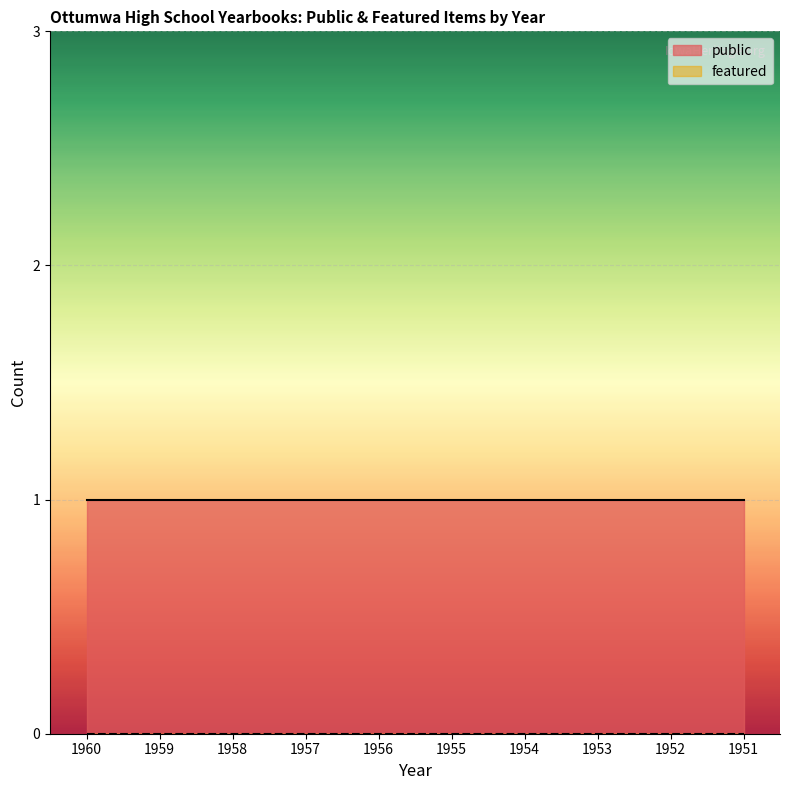

How many lines are shown in the chart?

2